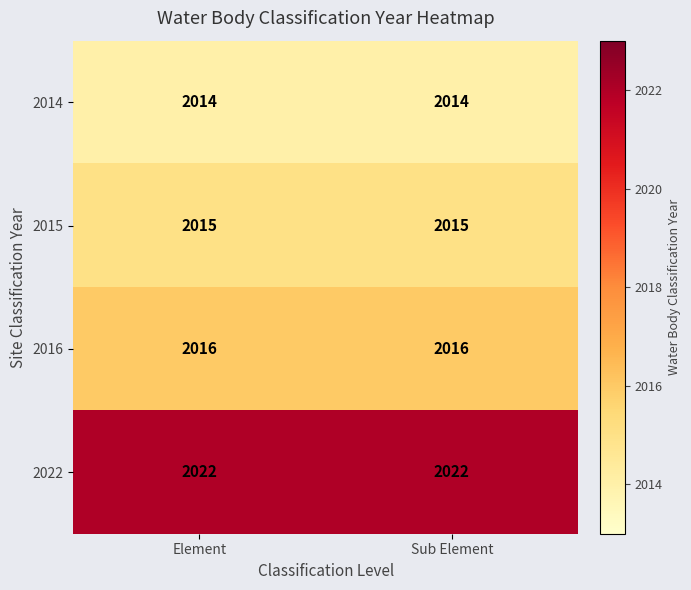

What is the greatest value displayed?

2022